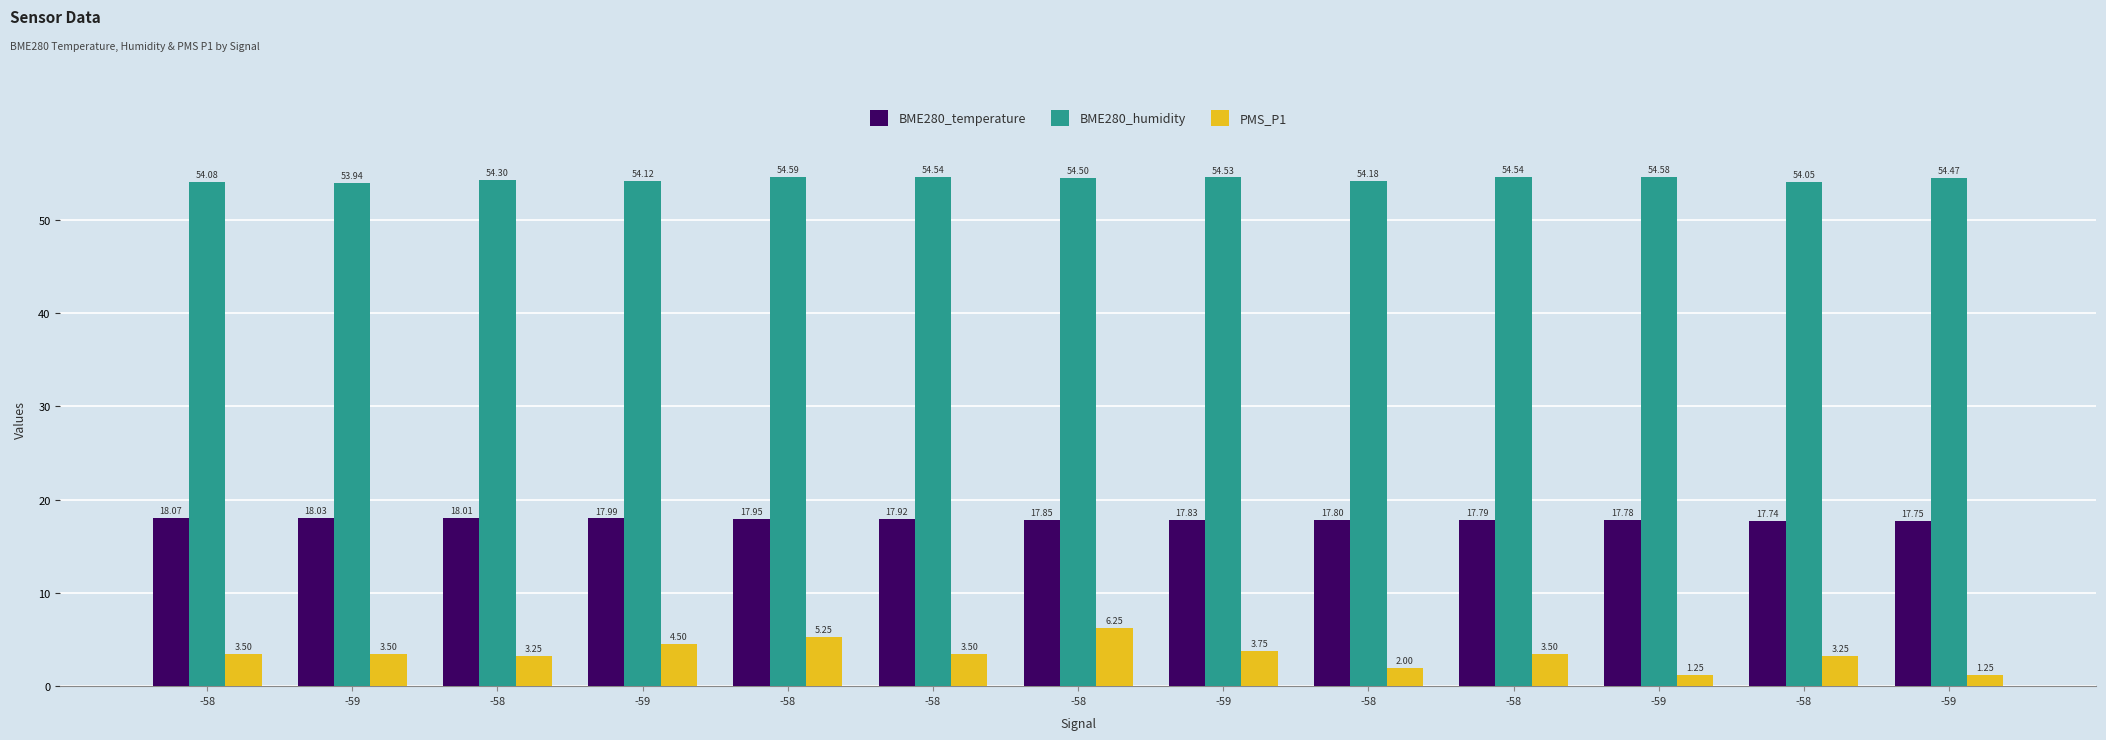

What is the label of the 1st bar from the left?

-58